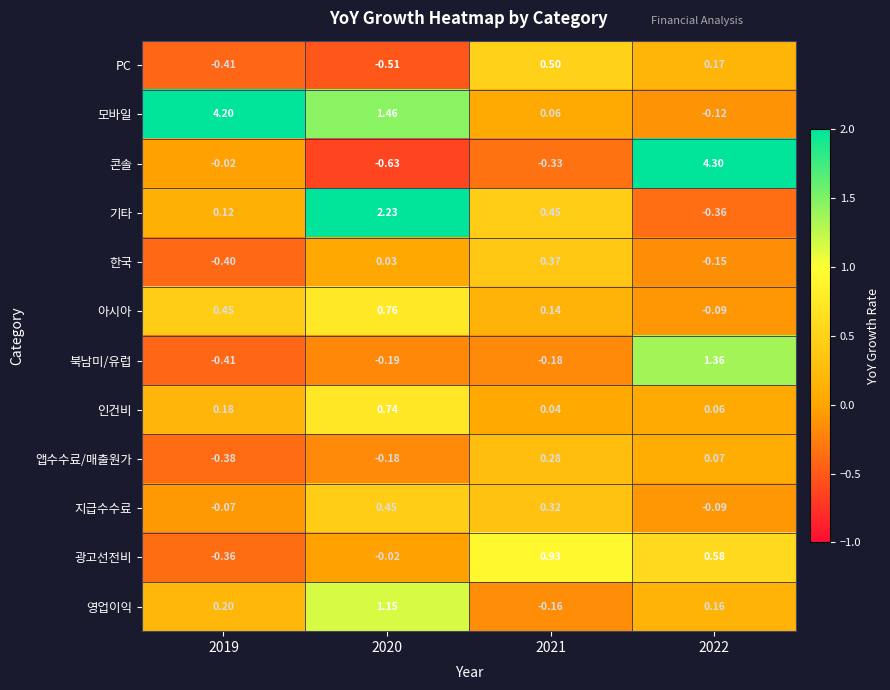

At which category is the sum across all series the highest?

2022